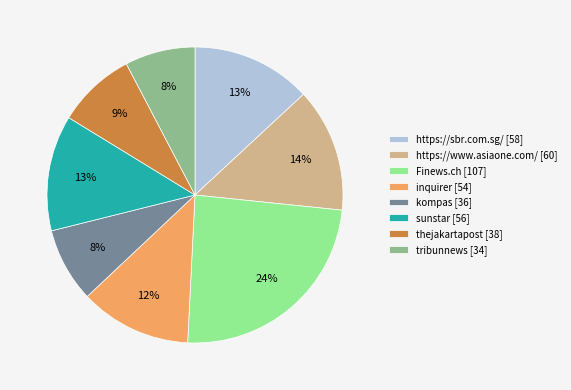

To the nearest percent, what percentage of the pie is https://www.asiaone.com/?

14%